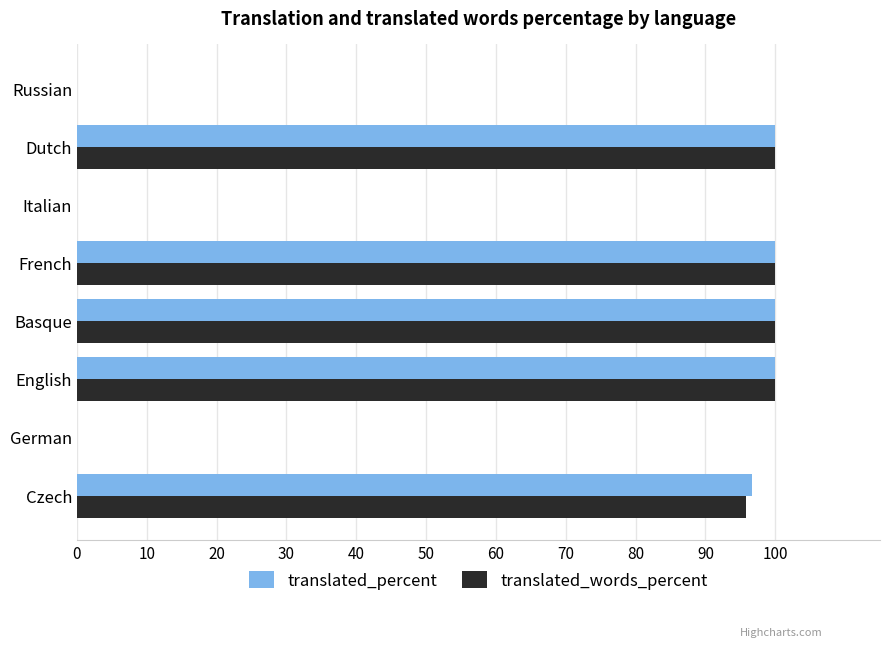

Is the value of translated_words_percent at Russian greater than the value of translated_percent at Dutch?

No